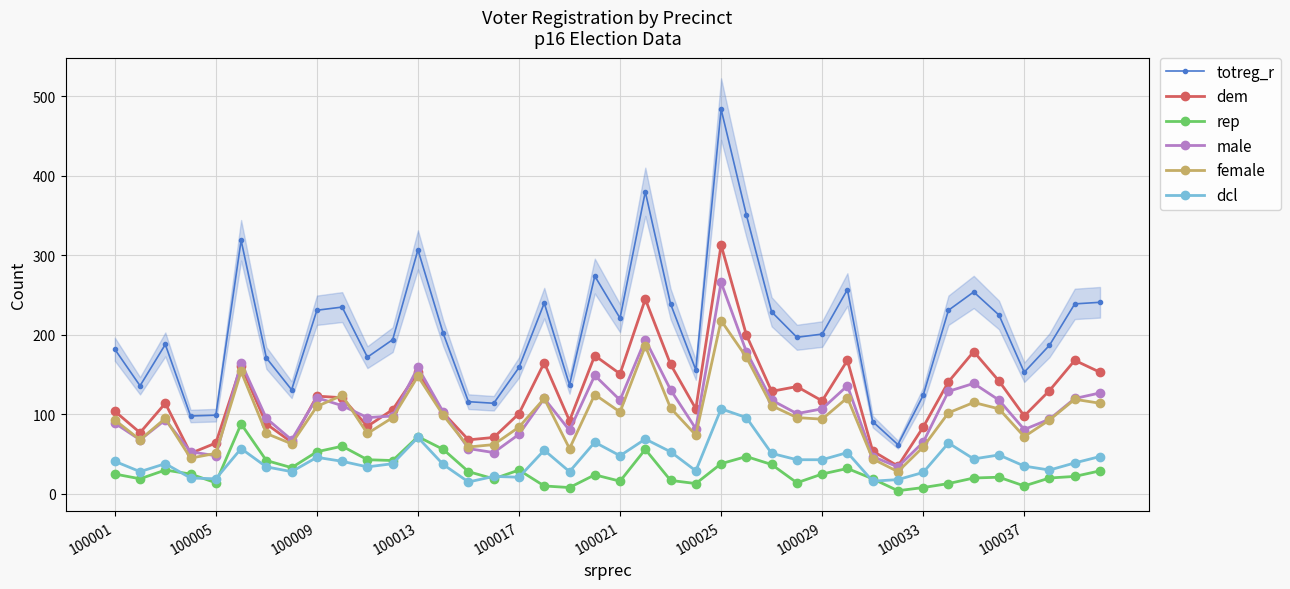

How many categories are shown in the chart?

40